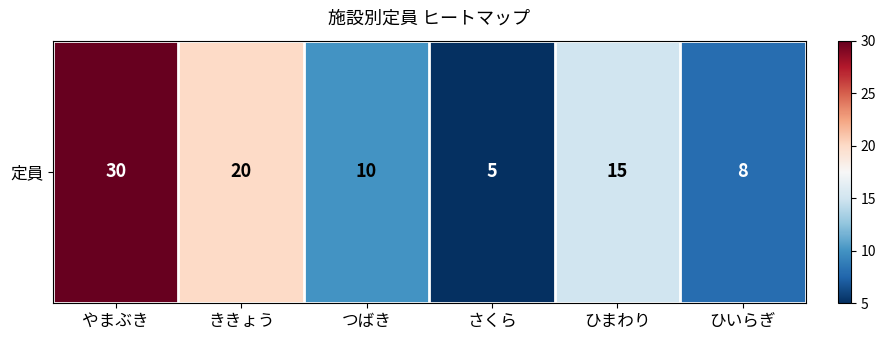

What is the difference between the second highest and minimum values?

15